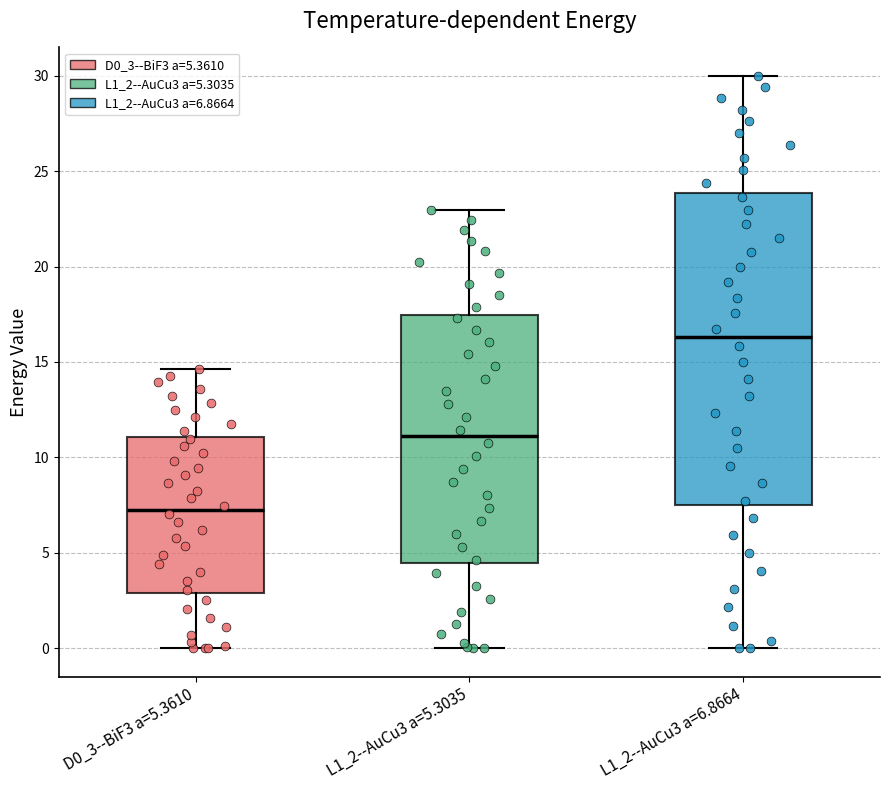

Which box is the tallest, from its lower edge to its upper edge?

L1_2--AuCu3 a=6.8664